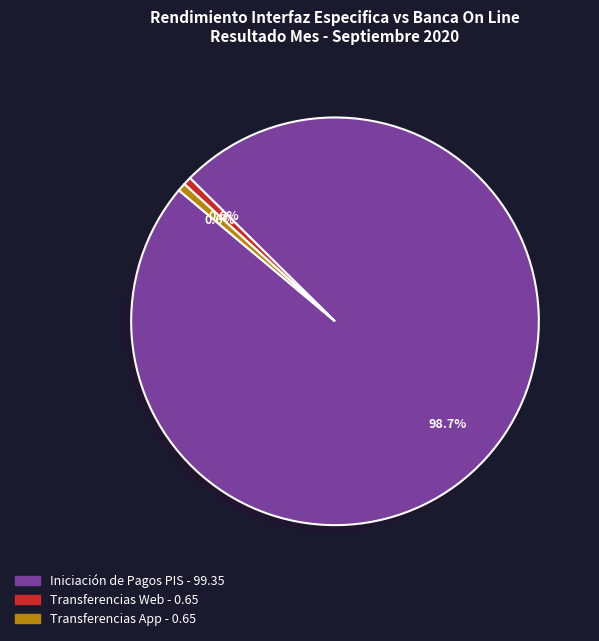

Is there any slice that represents more than half of the pie?

Yes